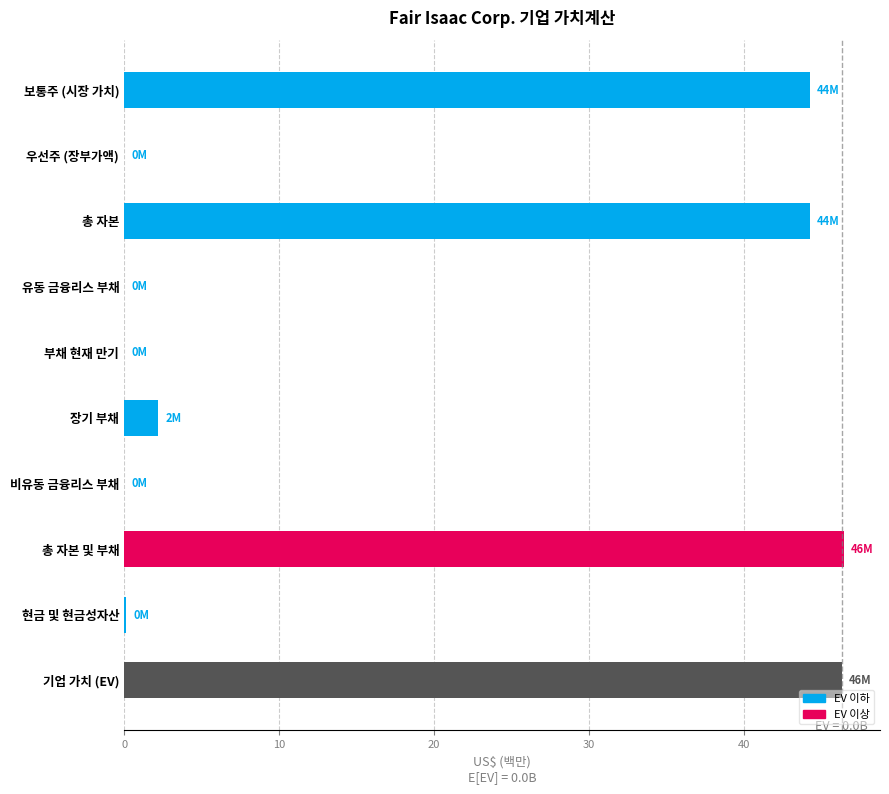

What is the sum of the values at 우선주 (장부가액) and 총 자본?

44.2